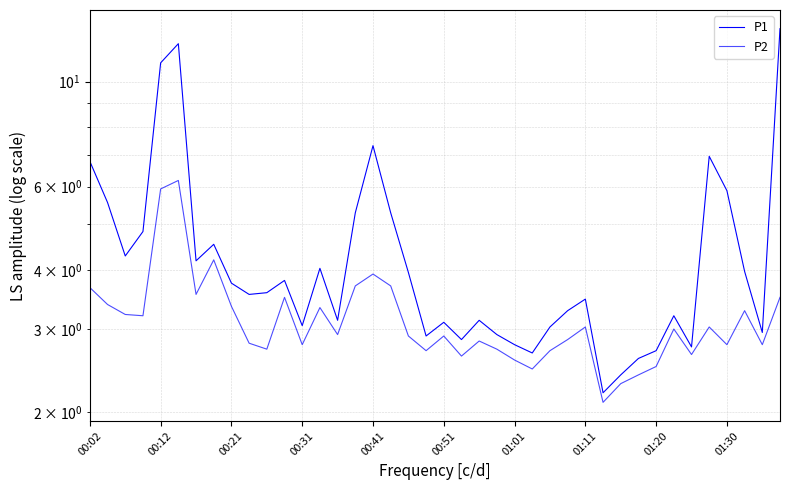

Reading right to left, list all the values displayed in this chart.

P1: 12.9	3.0	4.0	5.9	7.0	2.8	3.2	2.7	2.6	2.4	2.2	3.5	3.3	3.0	2.7	2.8	2.9	3.1	2.9	3.1	2.9	4.0	5.3	7.3	5.3	3.1	4.0	3.0	3.8	3.6	3.5	3.8	4.5	4.2	12.0	10.9	4.8	4.3	5.5	6.8
P2: 3.5	2.8	3.3	2.8	3.0	2.6	3.0	2.5	2.4	2.3	2.1	3.0	2.9	2.7	2.5	2.6	2.7	2.8	2.6	2.9	2.7	2.9	3.7	3.9	3.7	2.9	3.3	2.8	3.5	2.7	2.8	3.4	4.2	3.5	6.2	5.9	3.2	3.2	3.4	3.7